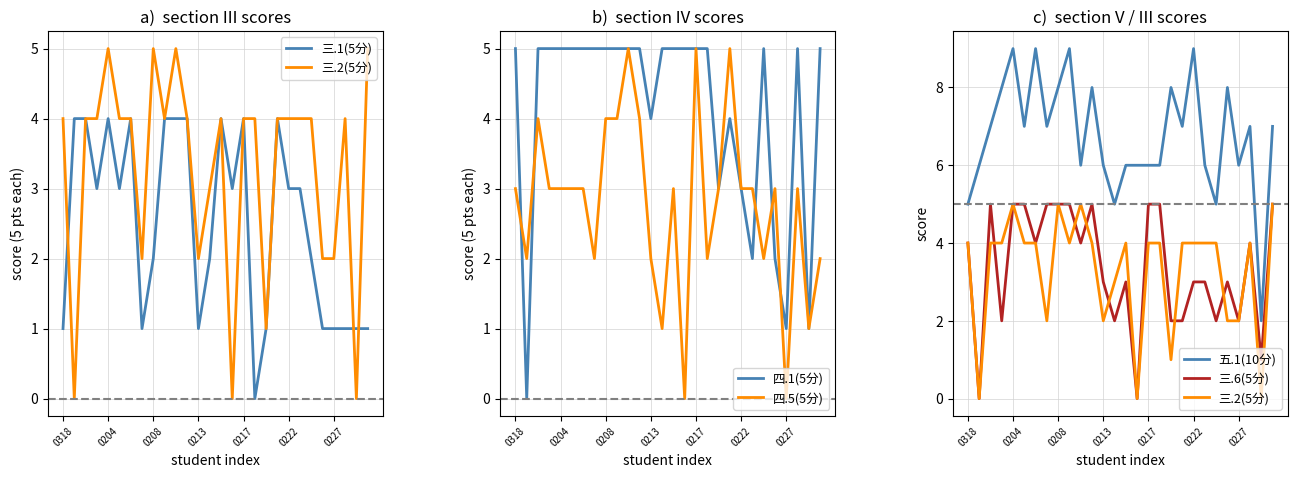

In 四.5(5分), how many points are lower than both neighbors (excluding endpoints)?

8